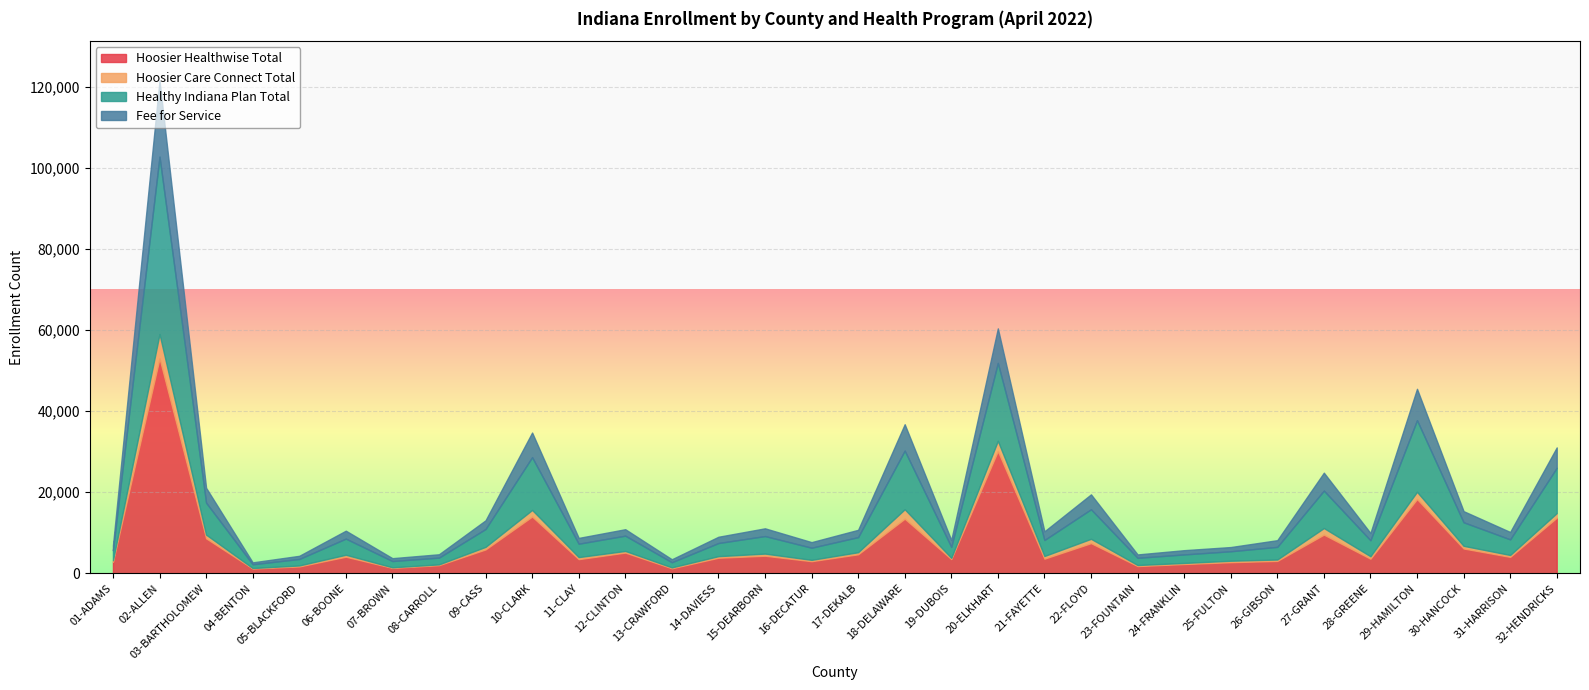

Is the value of Hoosier Care Connect Total at 22-FLOYD greater than the value of Fee for Service at 11-CLAY?

No